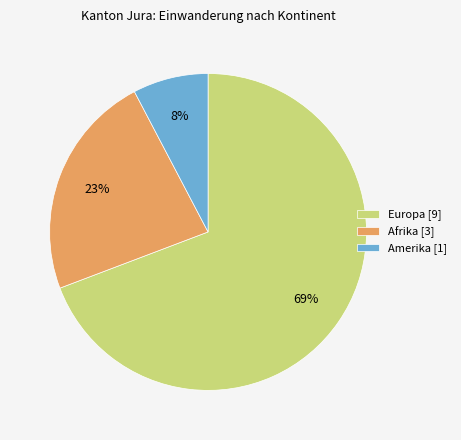

What is the ratio of the value at Europa [9] to the value at Afrika [3]?

3.0